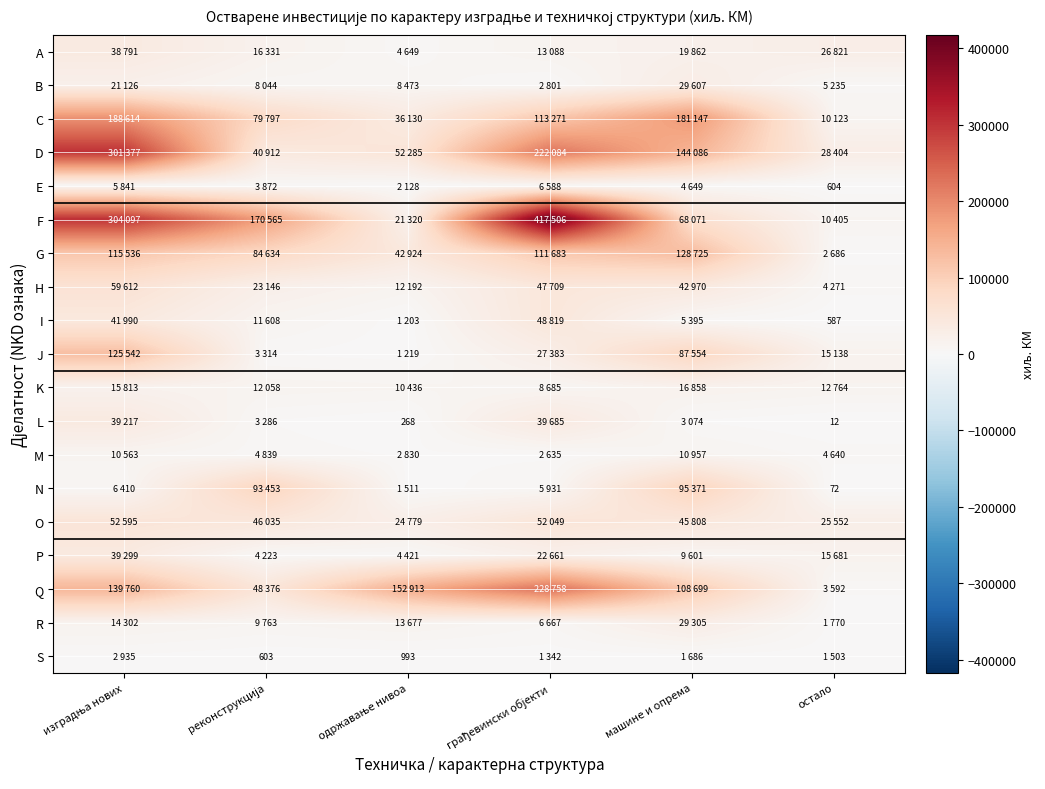

The value of R at реконструкција is 9763. True or false?

True